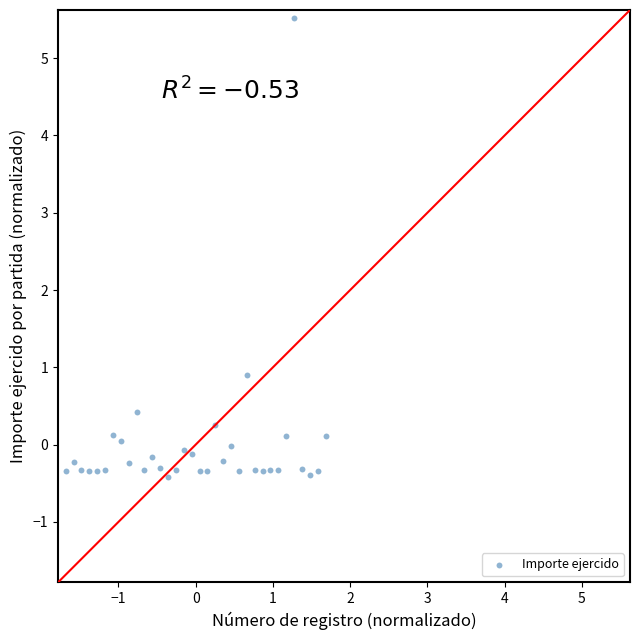

What is the range of Y values (max minus min)?

5.9